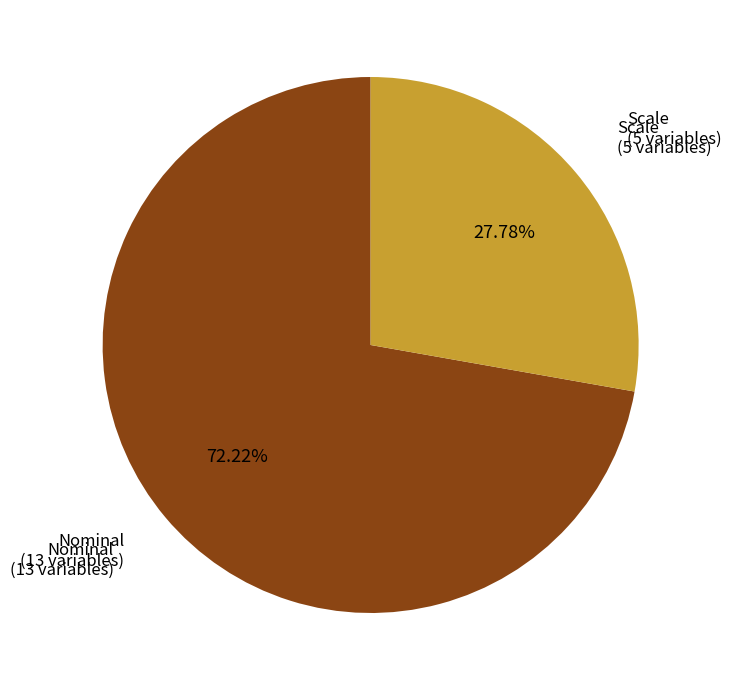

Is there a majority slice in this chart?

Yes